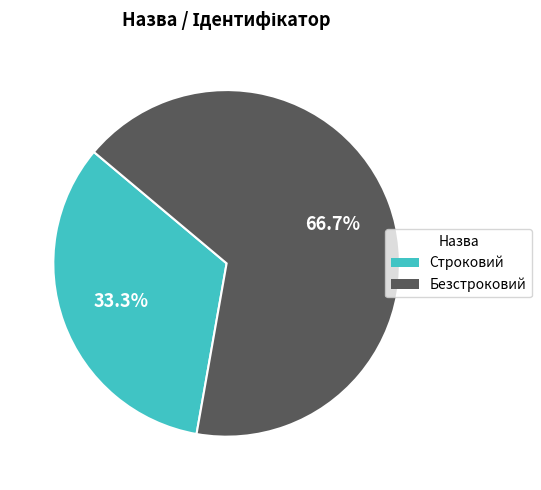

To the nearest percent, what portion does Строковий represent?

33%